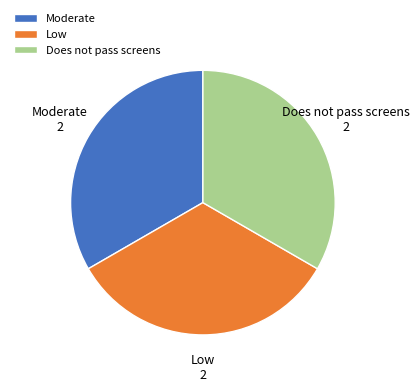

Does any single category account for the majority?

No